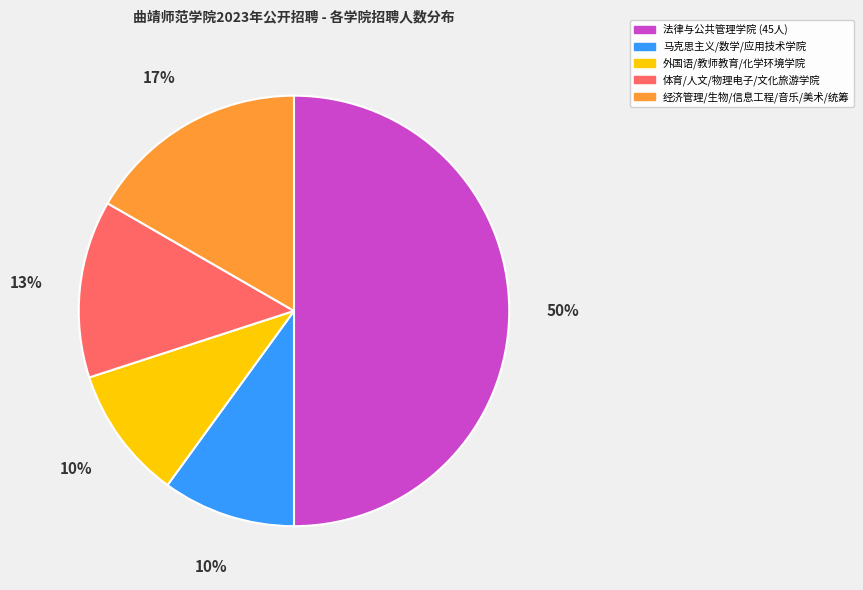

How many slices are in this pie chart?

5